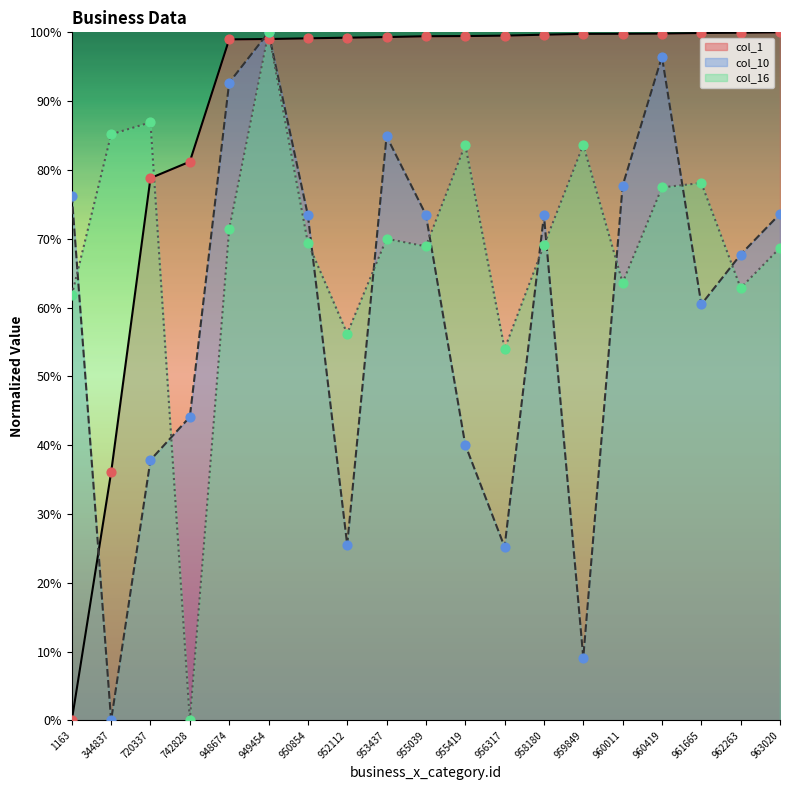

Which series reaches the minimum Y coordinate?

col_1